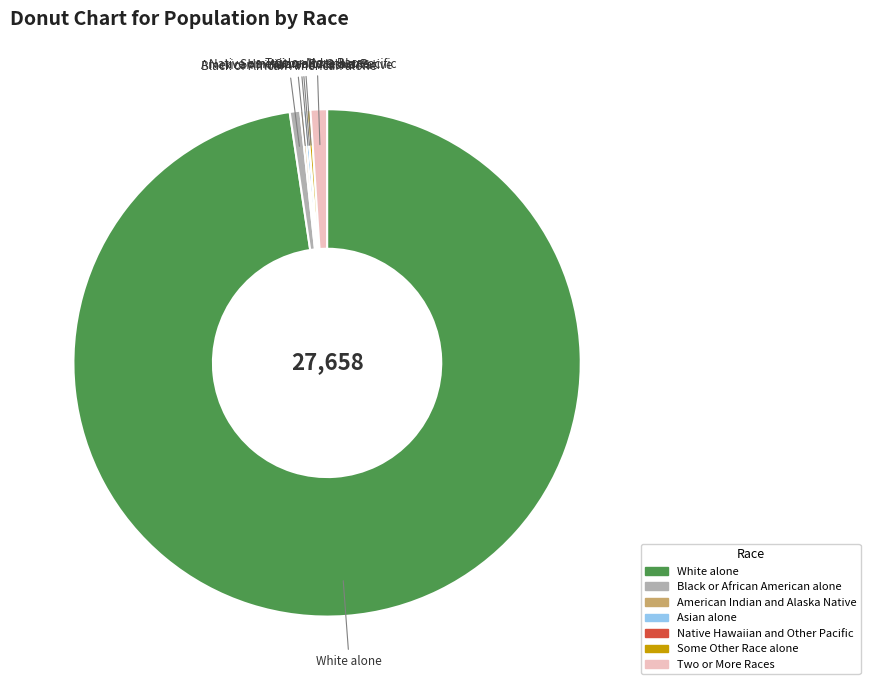

What is the largest slice in the pie chart?

White alone